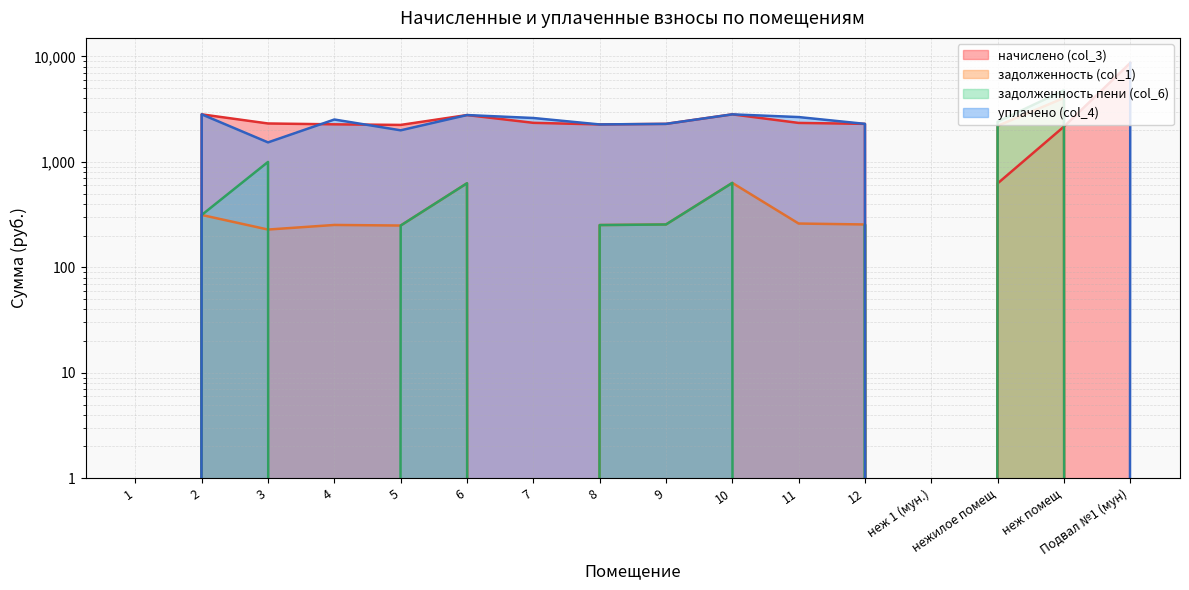

At how many categories does at least one series exceed 2055?

14